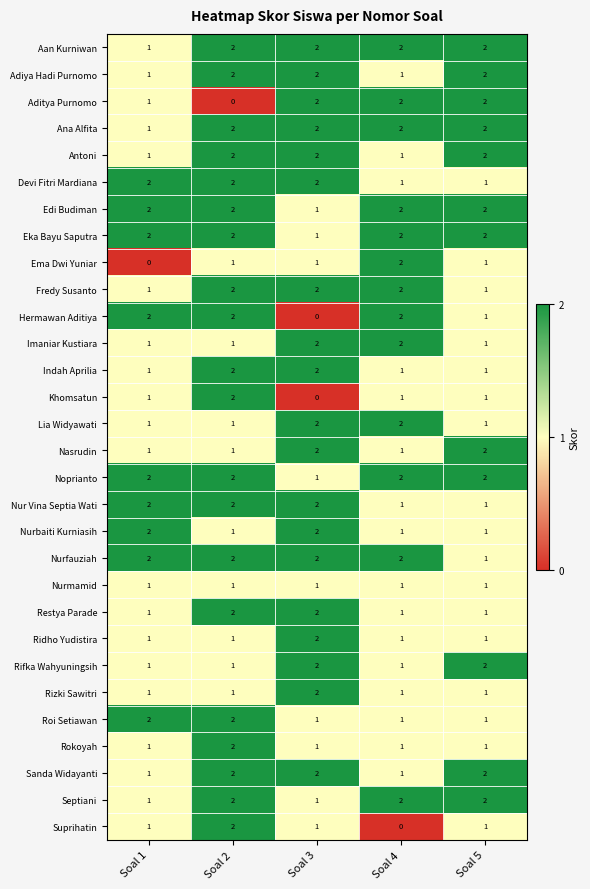

The value of Adiya Hadi Purnomo at Soal 3 is 2. True or false?

True